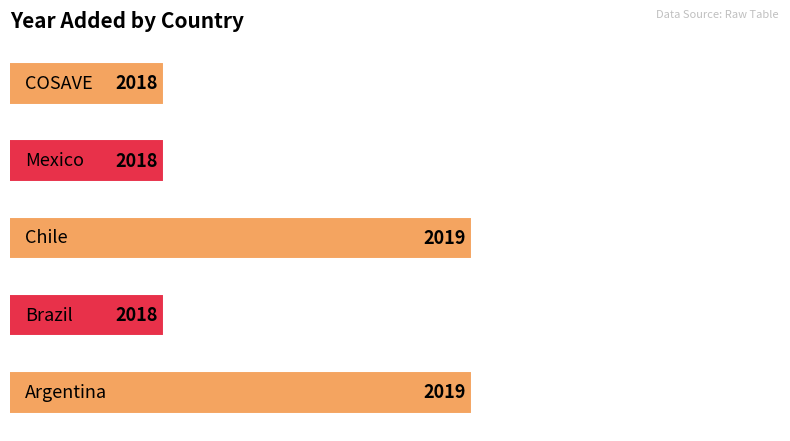

What is the difference between the maximum and minimum values?

1